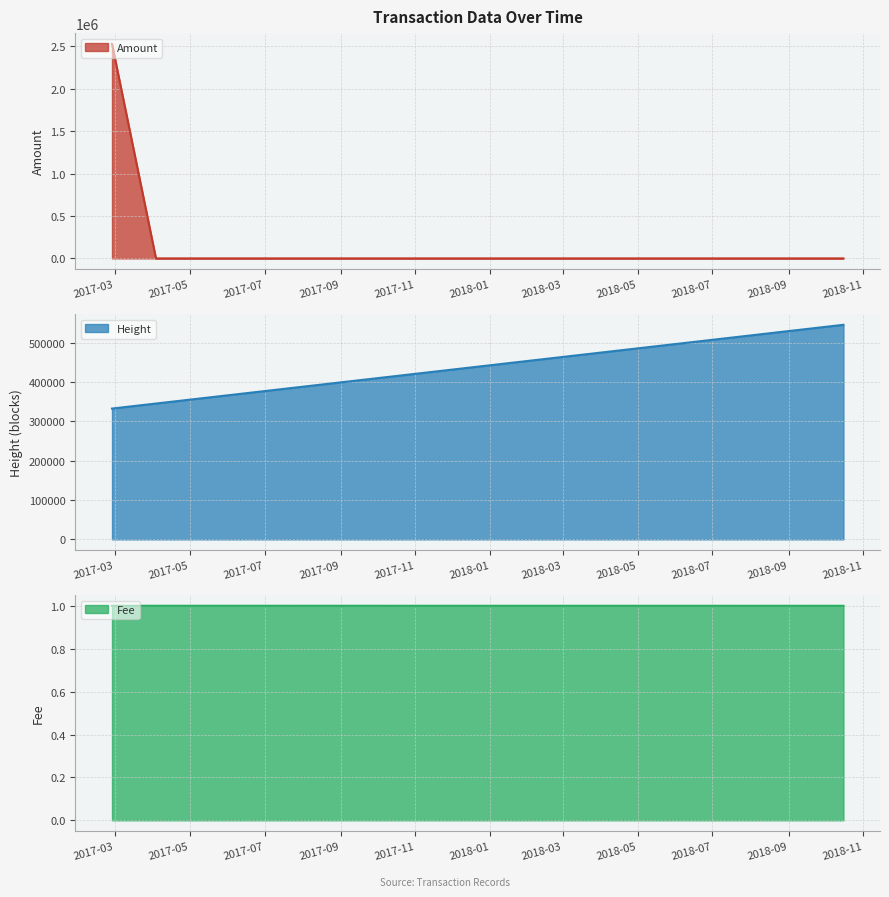

True or false: Amount has more than 1 interior local peaks.

False